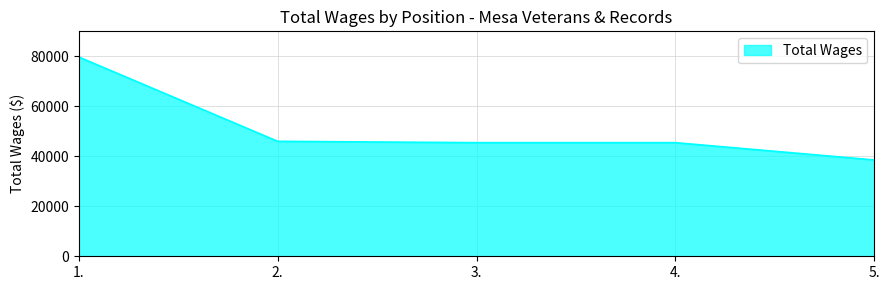

What is the sum of the values at 2. and 4.?

91452